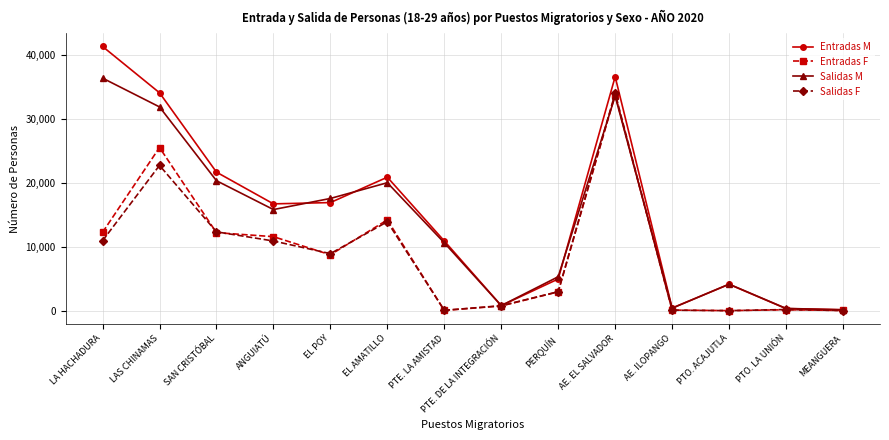

What is the label of the 6th point from the right?

PERQUÍN